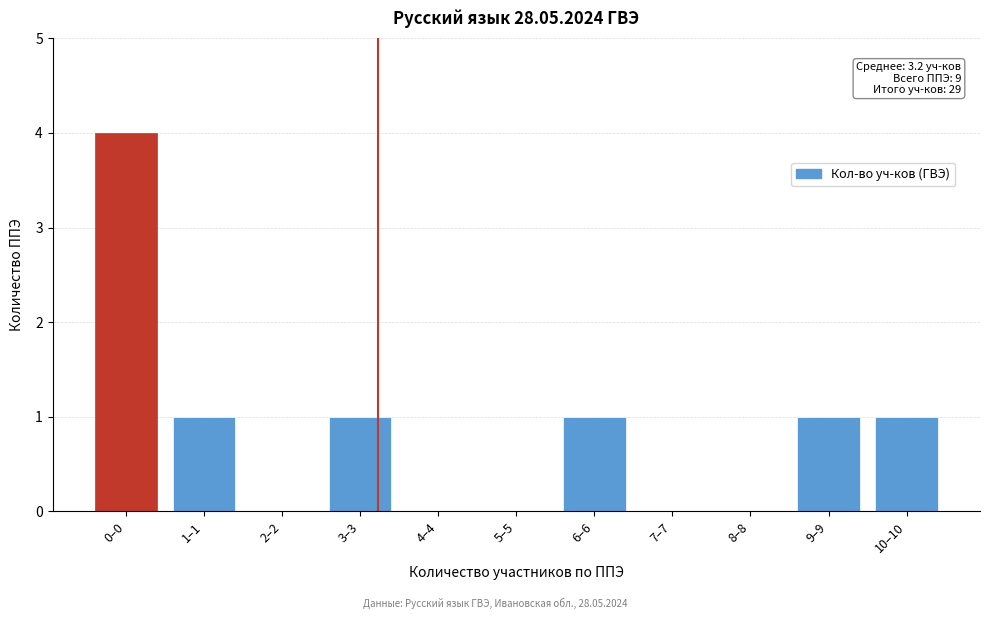

Reading right to left, transcribe all the data shown in this chart.

10–10=1	9–9=1	8–8=0	7–7=0	6–6=1	5–5=0	4–4=0	3–3=1	2–2=0	1–1=1	0–0=4